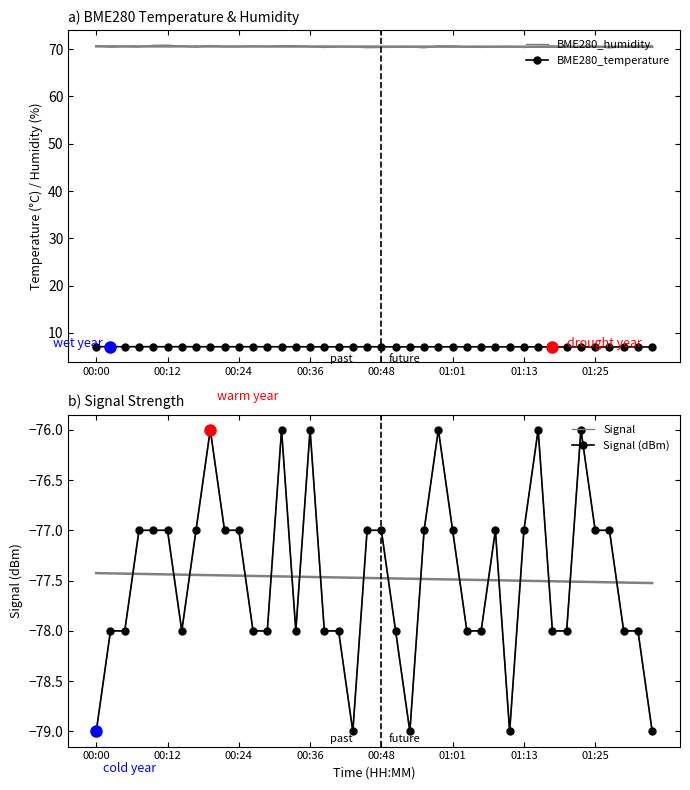

True or false: Signal and BME280_humidity intersect in this chart.

False